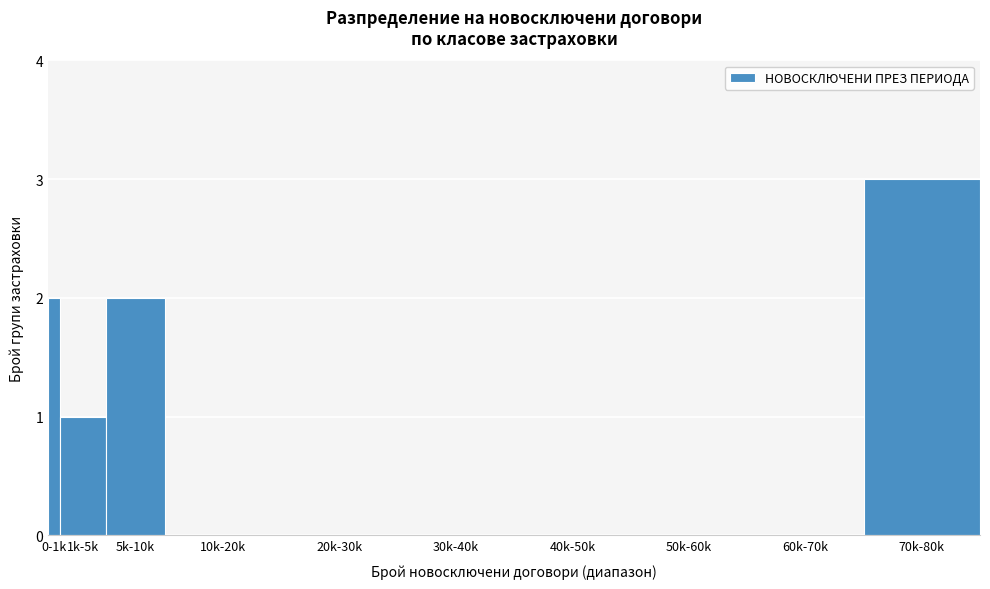

Reading right to left, what are all the values shown in this chart?

70k-80k=3	60k-70k=0	50k-60k=0	40k-50k=0	30k-40k=0	20k-30k=0	10k-20k=0	5k-10k=2	1k-5k=1	0-1k=2